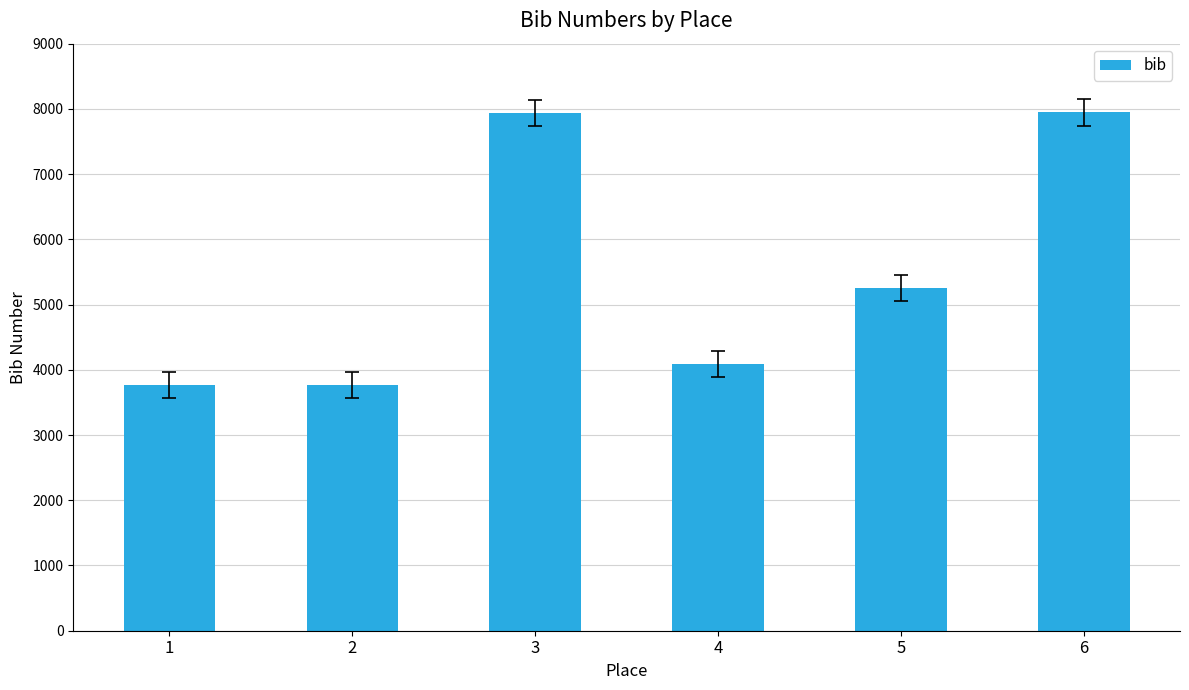

Does the chart contain stacked bars?

No